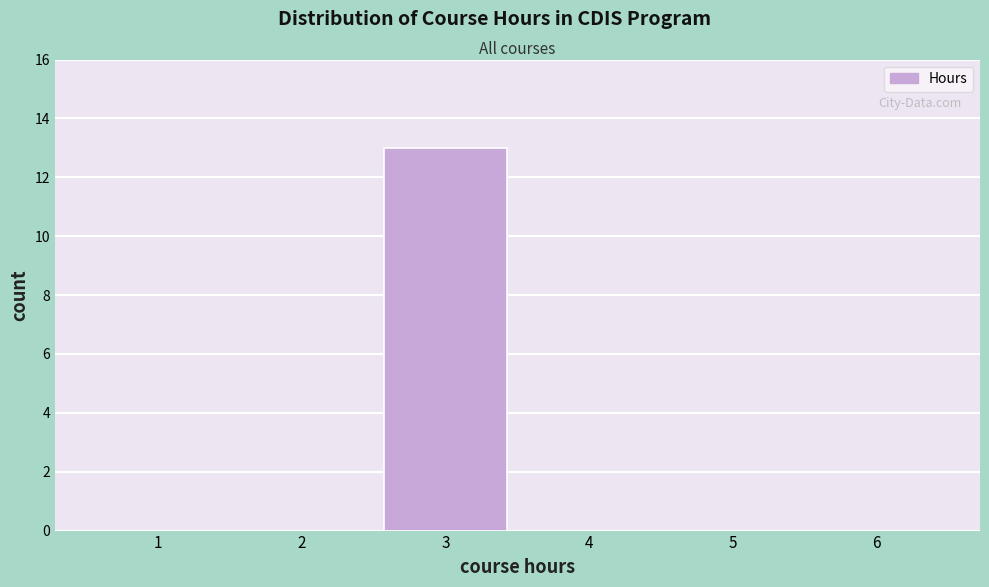

Reading left to right, list every bar in this chart as the range it spans on the x-axis followed by its height. The values are not printed on the chart, so give them approximately, as read against the axis.

0.5 to 1.5: 0
1.5 to 2.5: 0
2.5 to 3.5: 13
3.5 to 4.5: 0
4.5 to 5.5: 0
5.5 to 6.5: 0